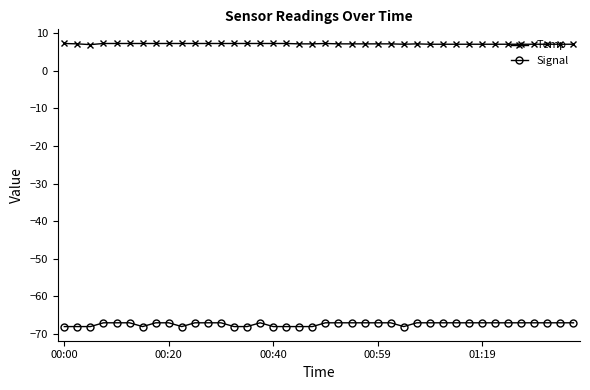

What is the value of the Temp point at the 12th from the left?

7.2